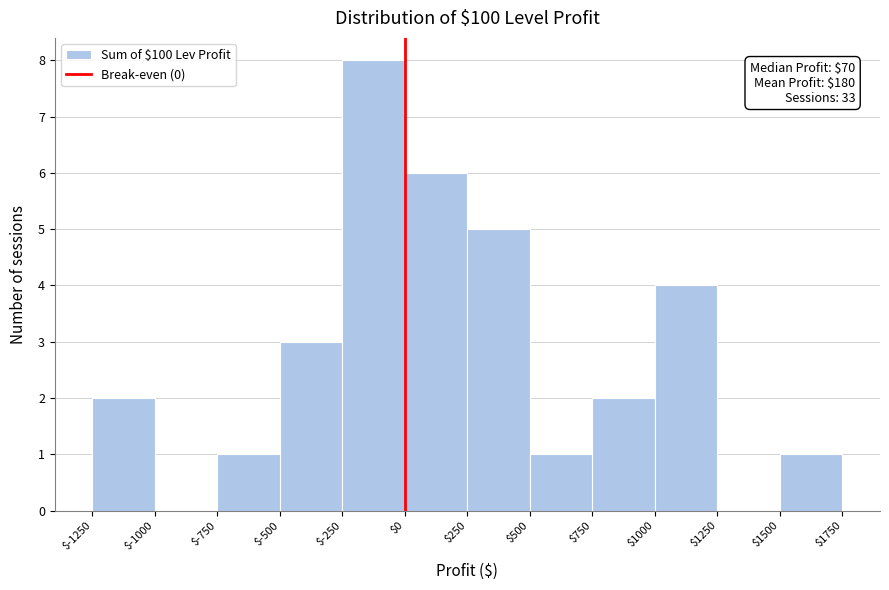

Which range on the x-axis has the tallest bar?

$-250 to $0